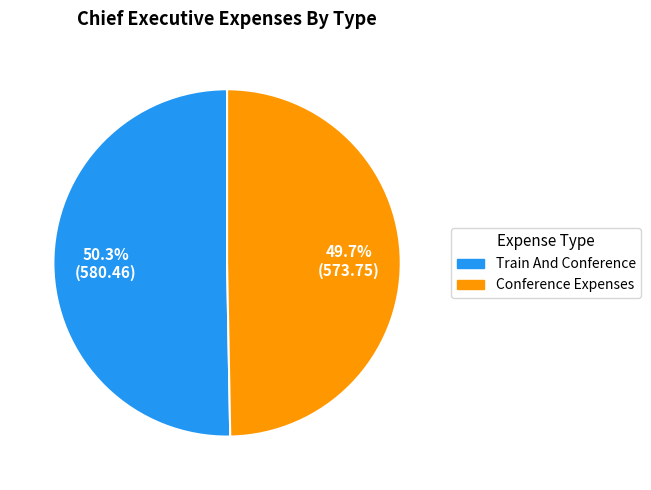

To the nearest percent, what portion does Conference Expenses represent?

50%